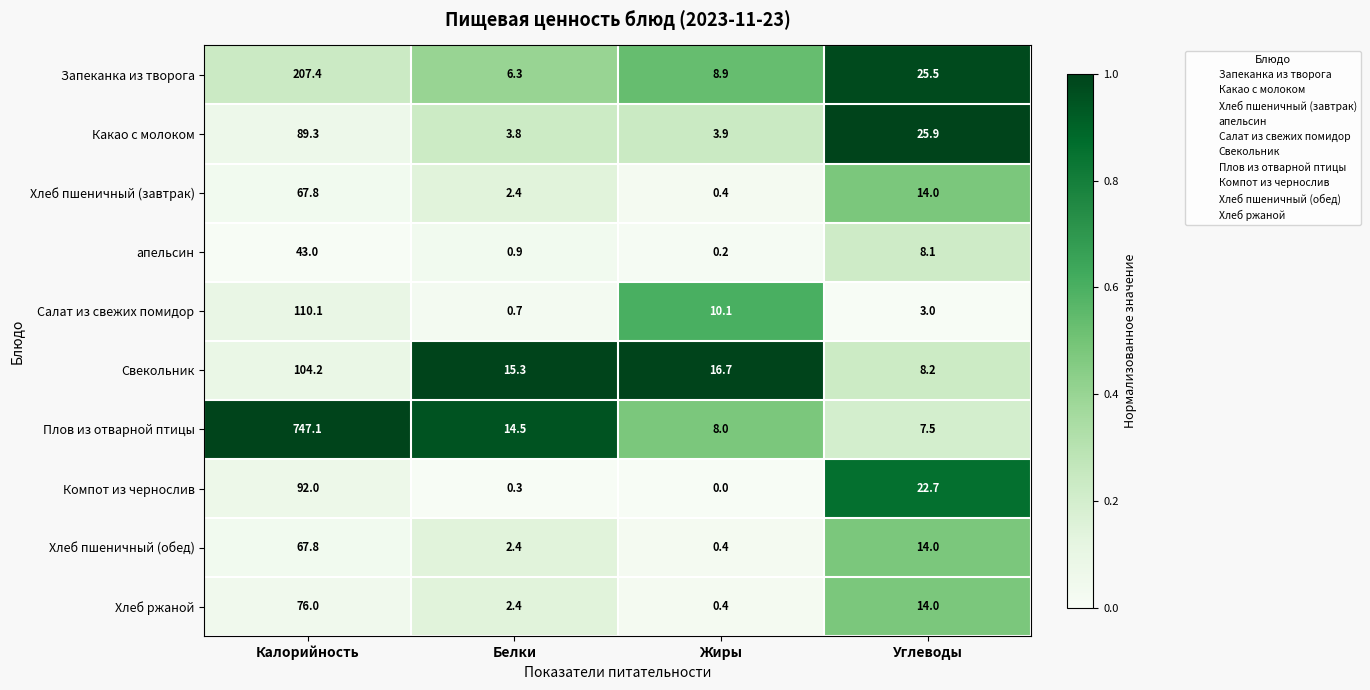

At which category does the chart reach its peak across all series?

Калорийность